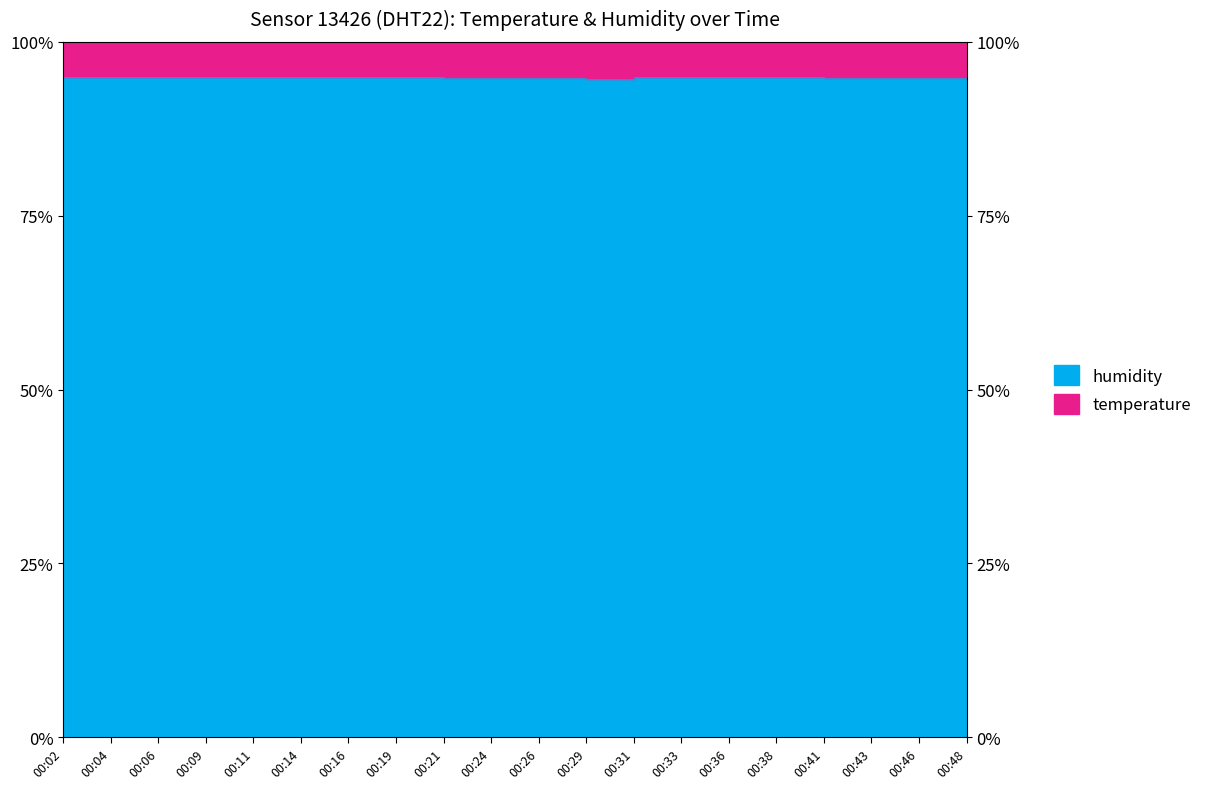

How many values are between 94 and 95?

20